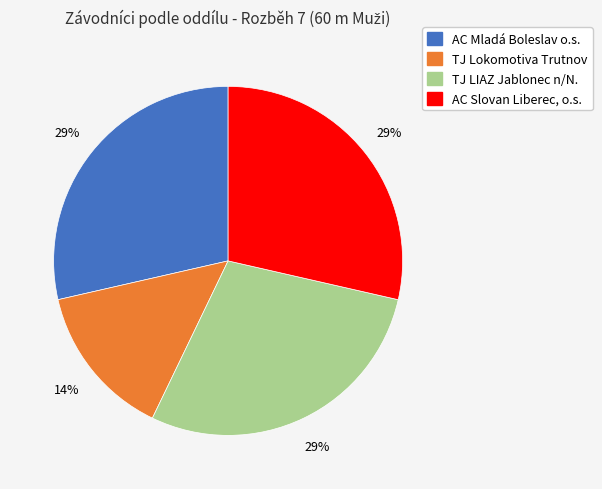

Does any single category account for the majority?

No